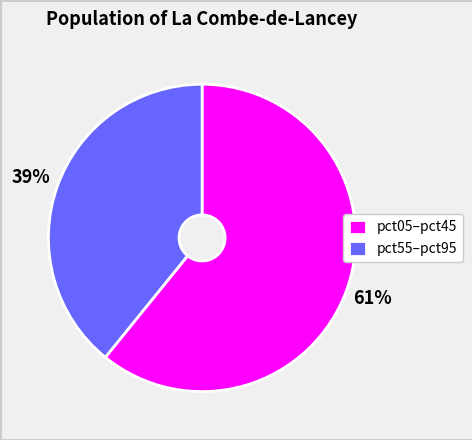

Count the number of slices in the pie.

2